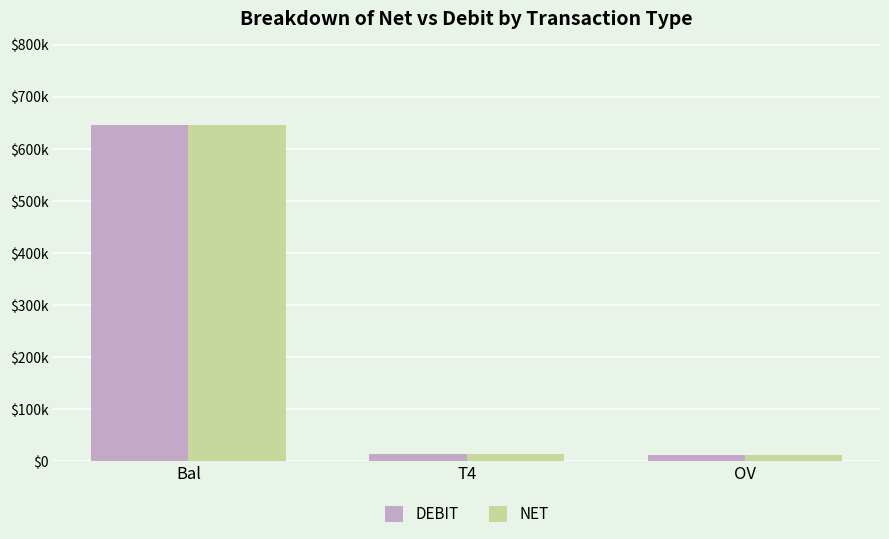

Which category has the highest value in the DEBIT series?

Bal